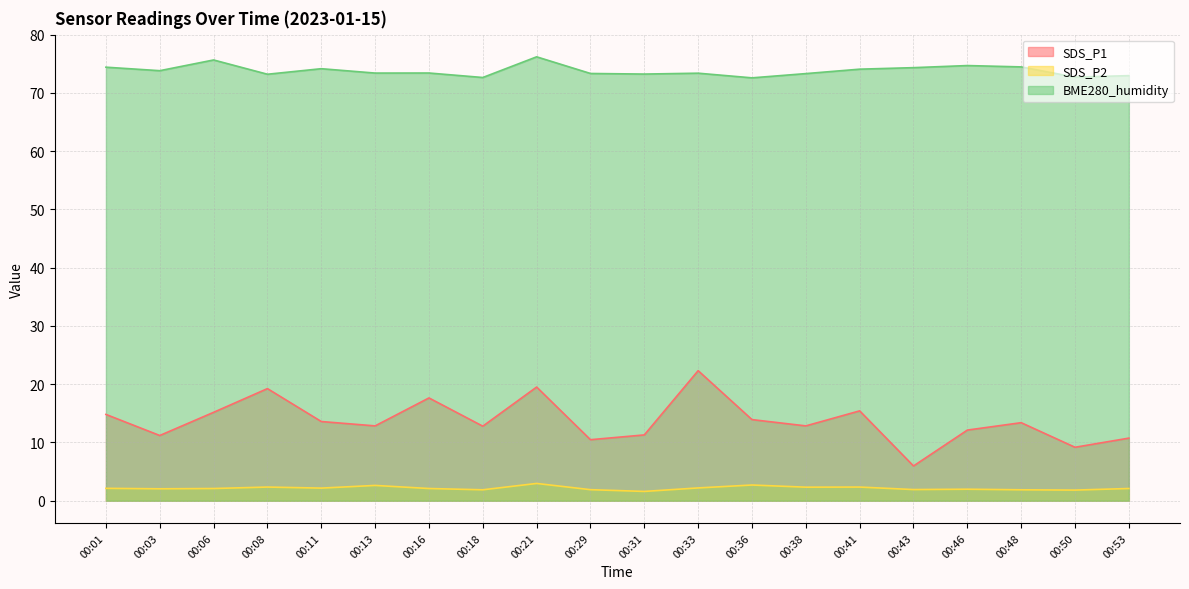

How many lines are shown in the chart?

3